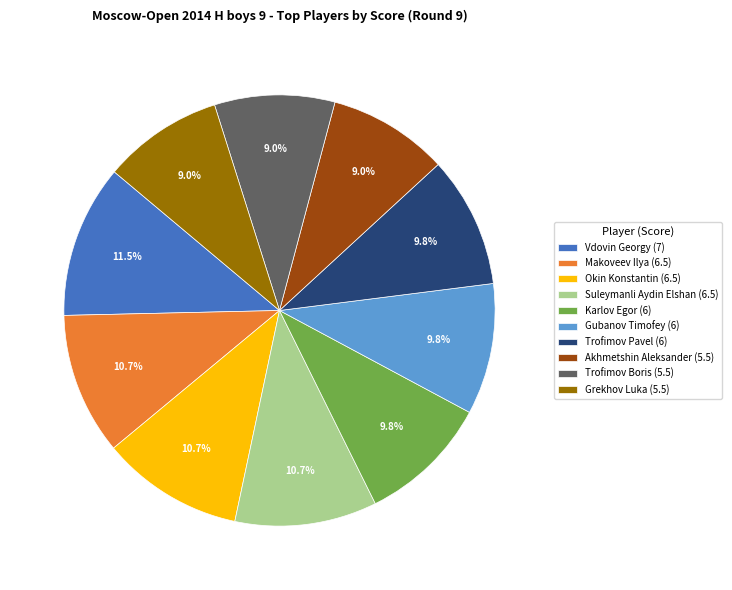

What percentage is NOT represented by Vdovin Georgy?

88.5%